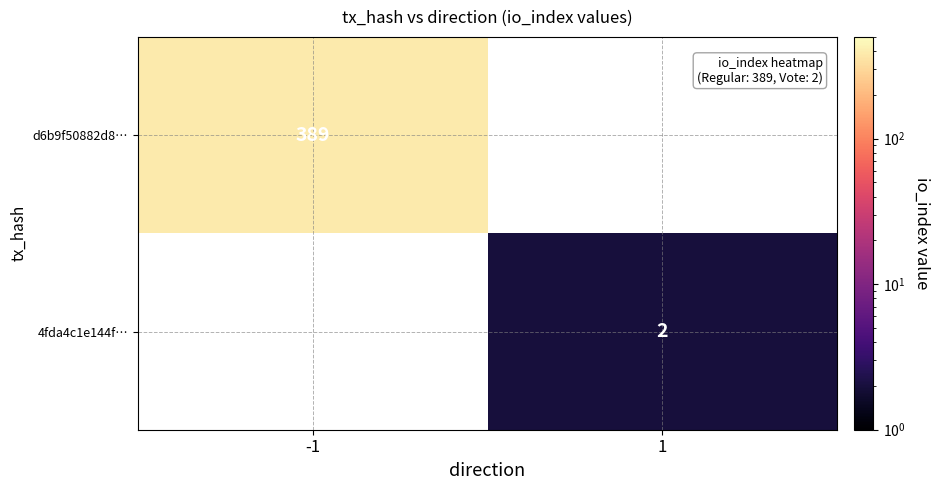

True or false: 4fda4c1e144f… has a value of 2 at 1.

True